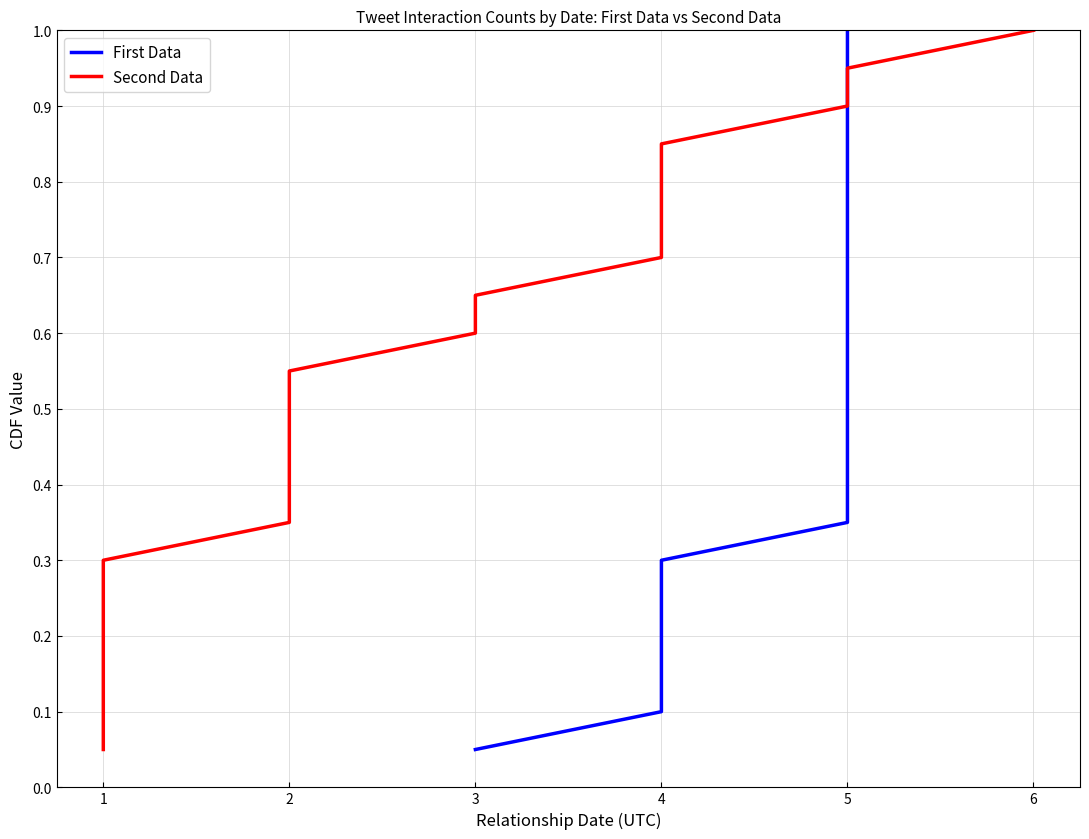

How many lines are shown in the chart?

2